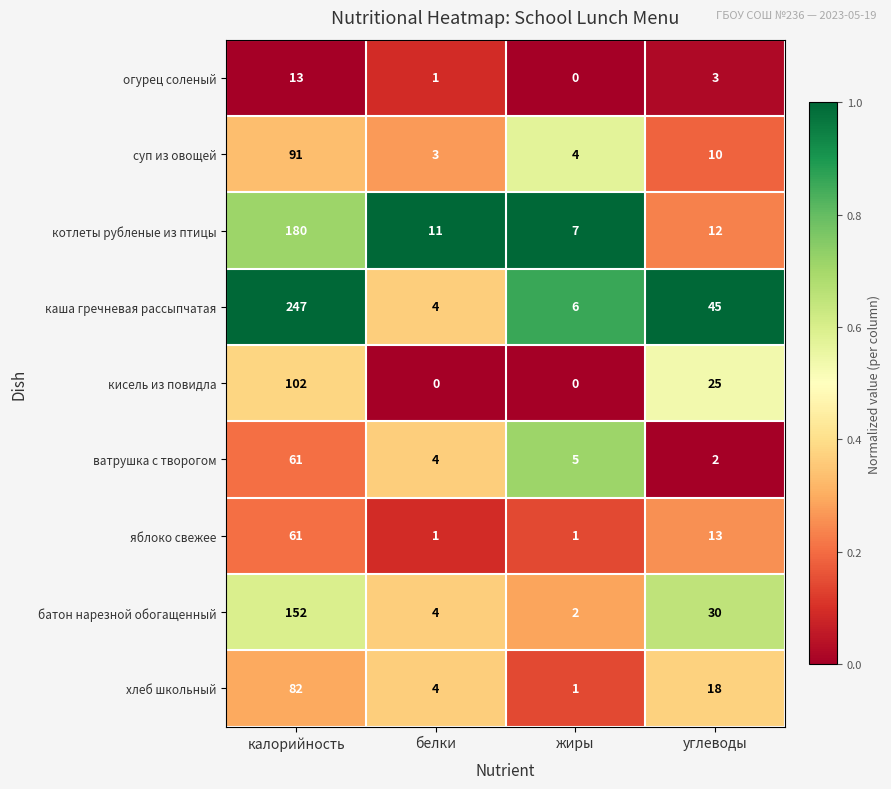

Count the яблоко свежее values in the range 1 to 61.

4